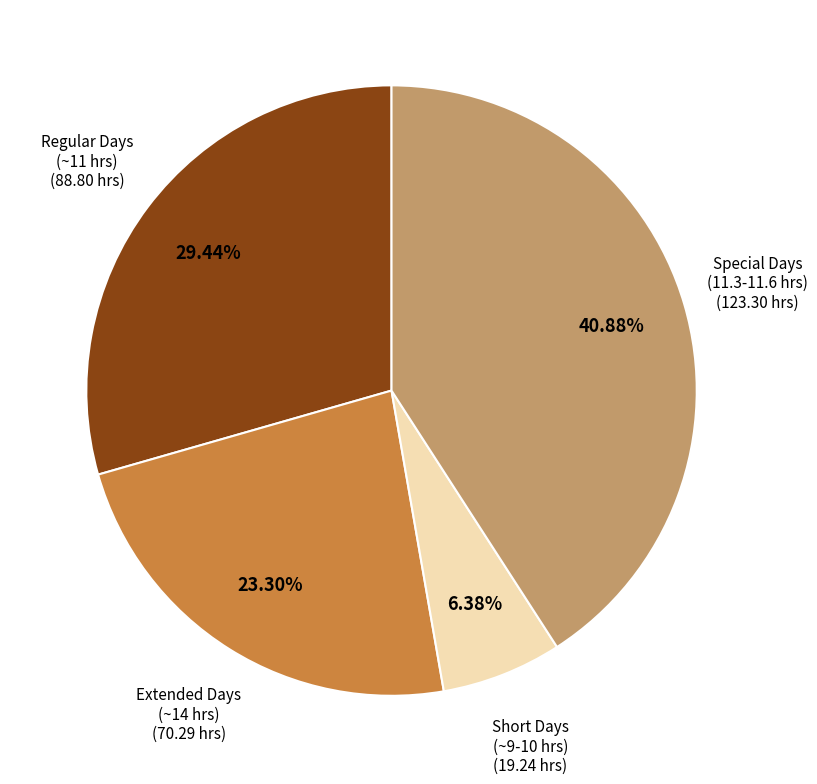

How many slices are in this pie chart?

4